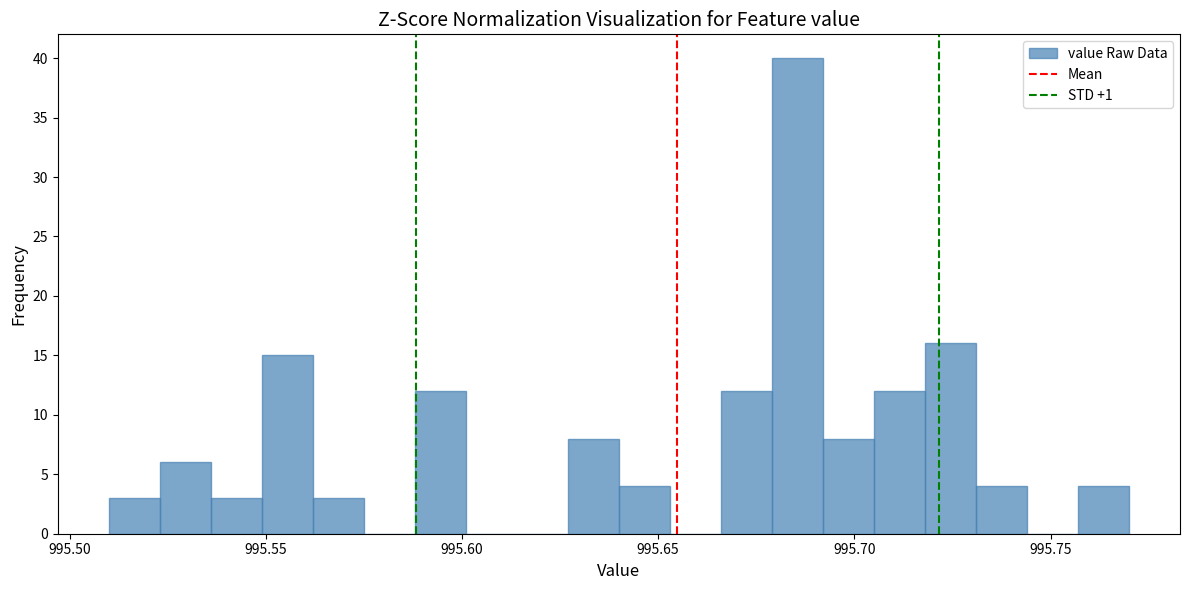

Read against the x-axis, roughly where is the centre of the tallest bar?

995.685